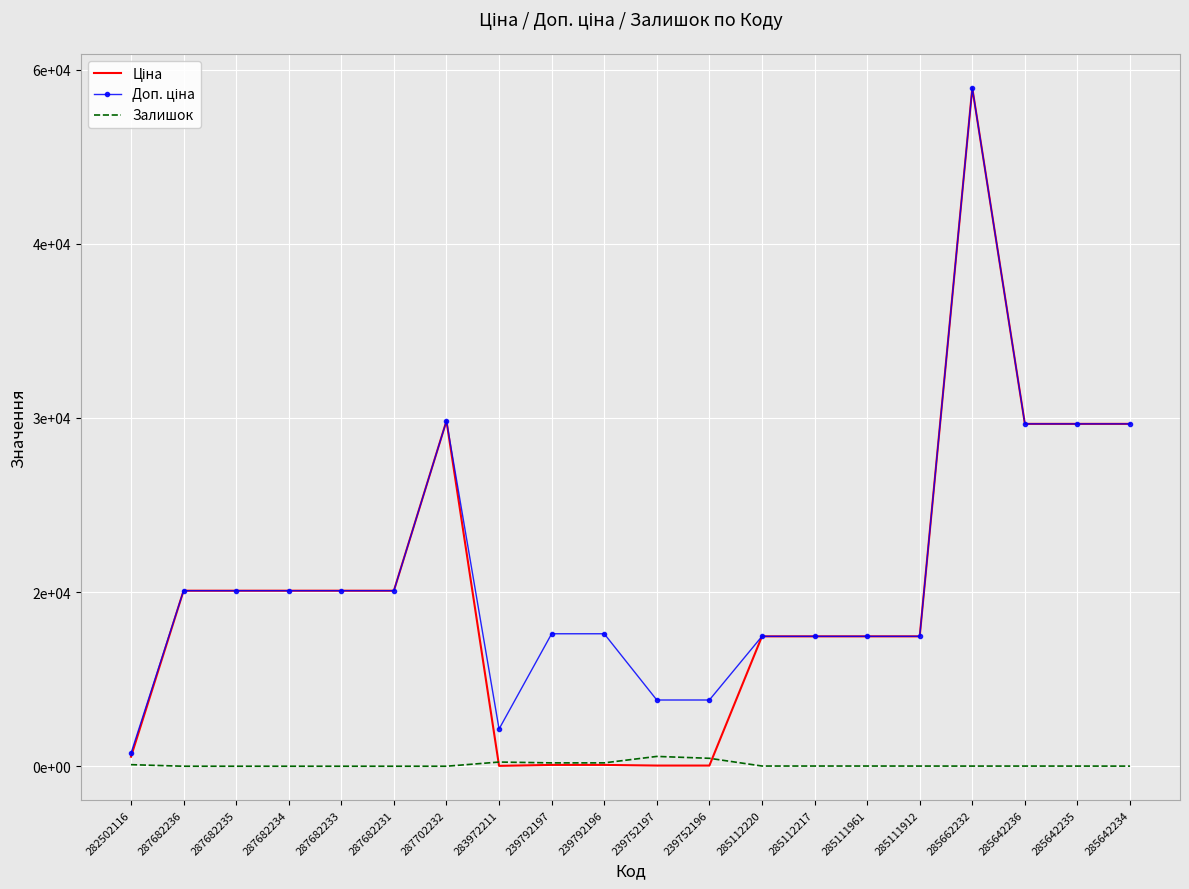

How many lines are shown in the chart?

3